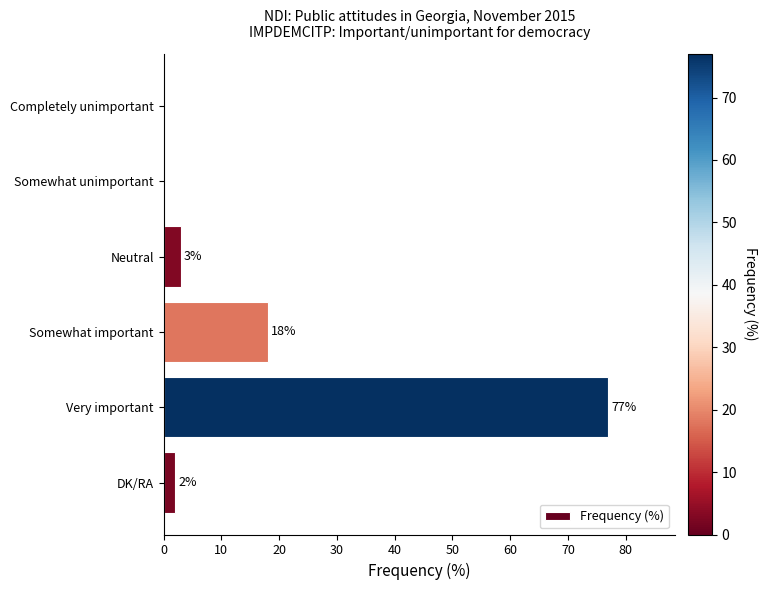

At which label is the value closest to 38?

Somewhat important